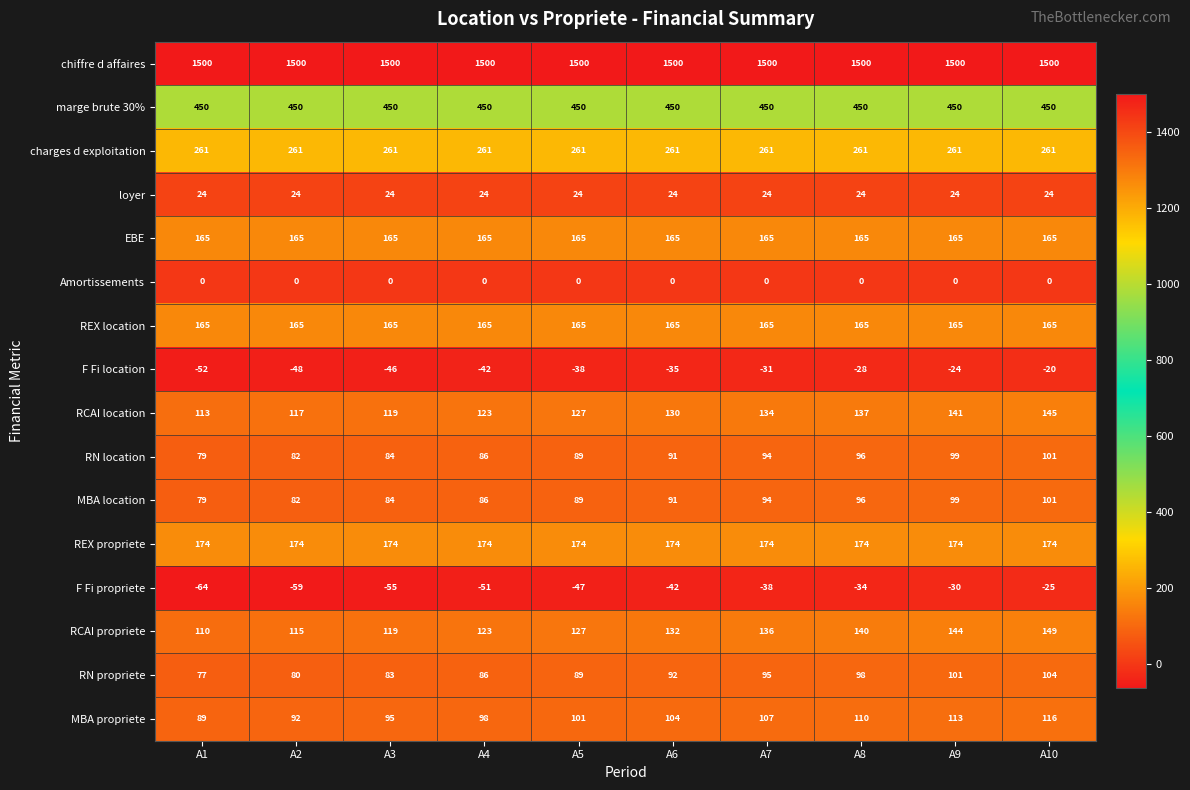

What is the spread (max minus min) of values at A3?

1555